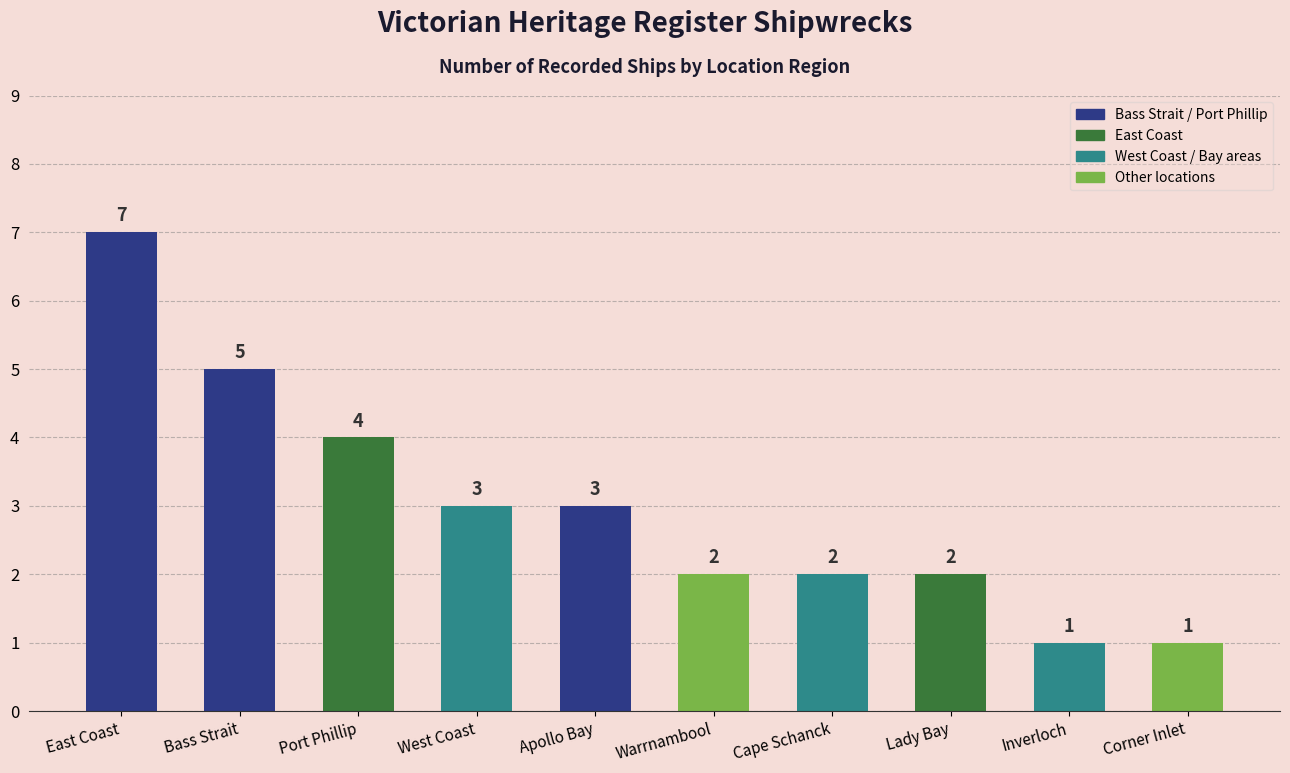

Is it true that the value at West Coast is 5?

False